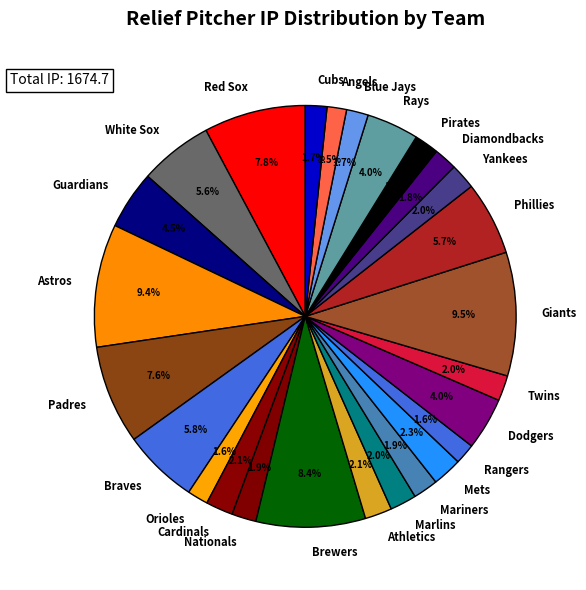

How many segments does this pie chart have?

26